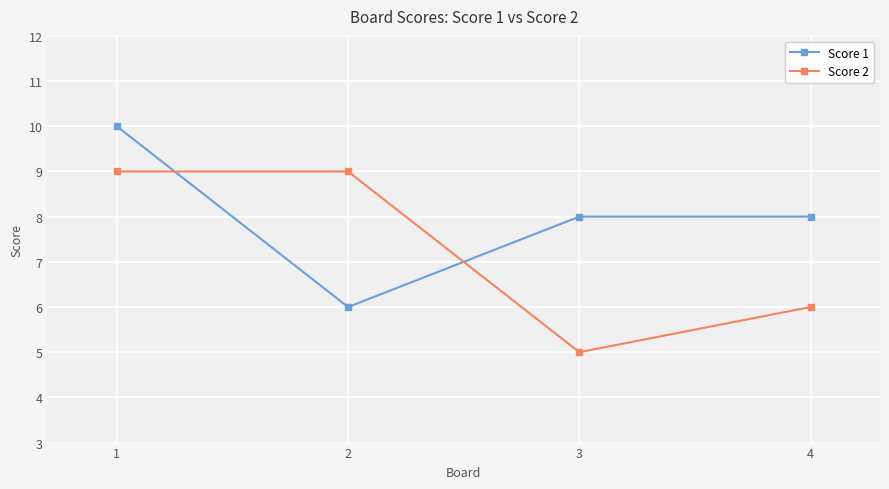

What is the difference between the highest and lowest values at 3?

3